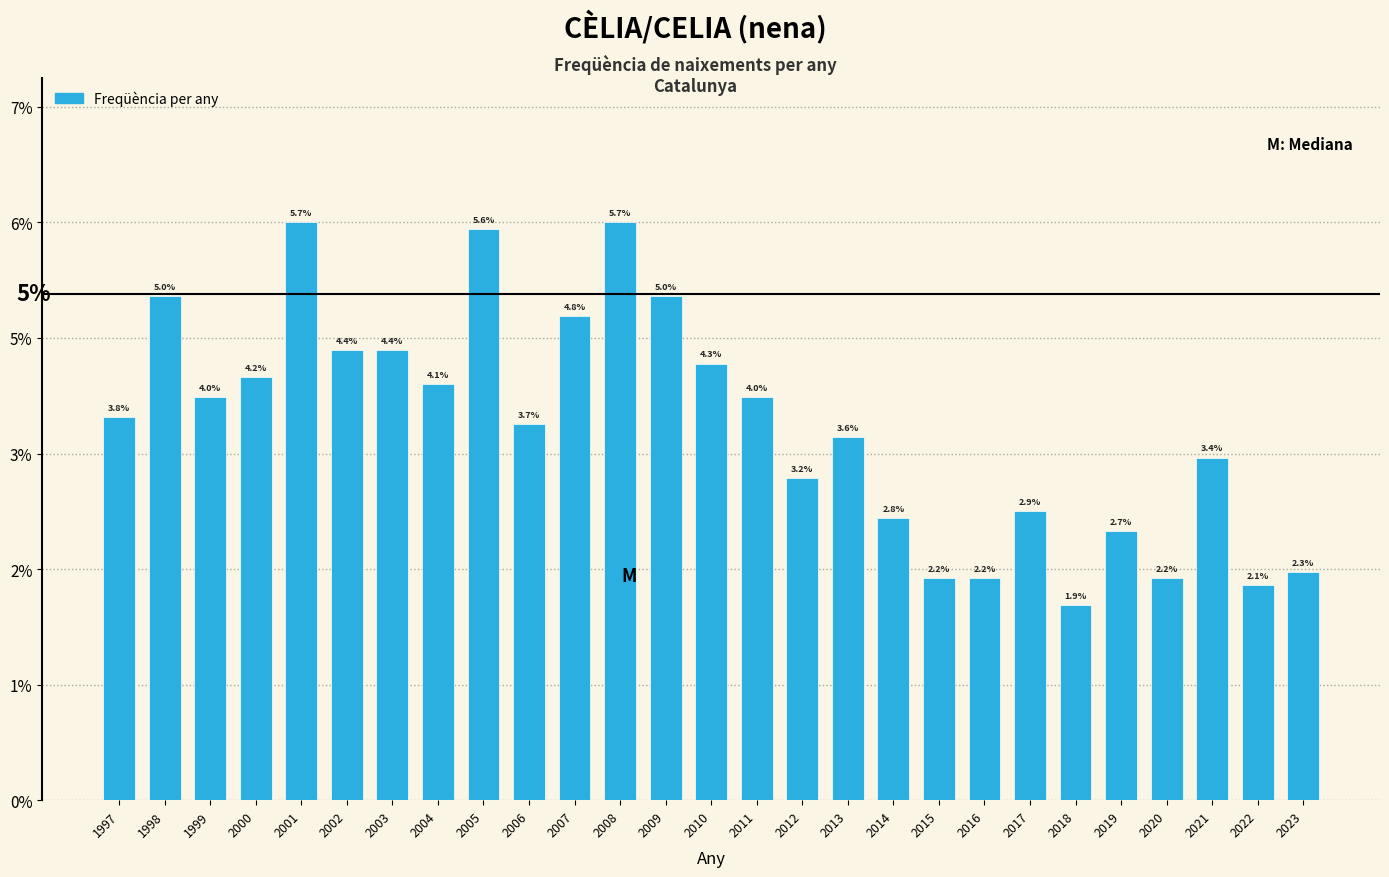

Are the bars horizontal?

No